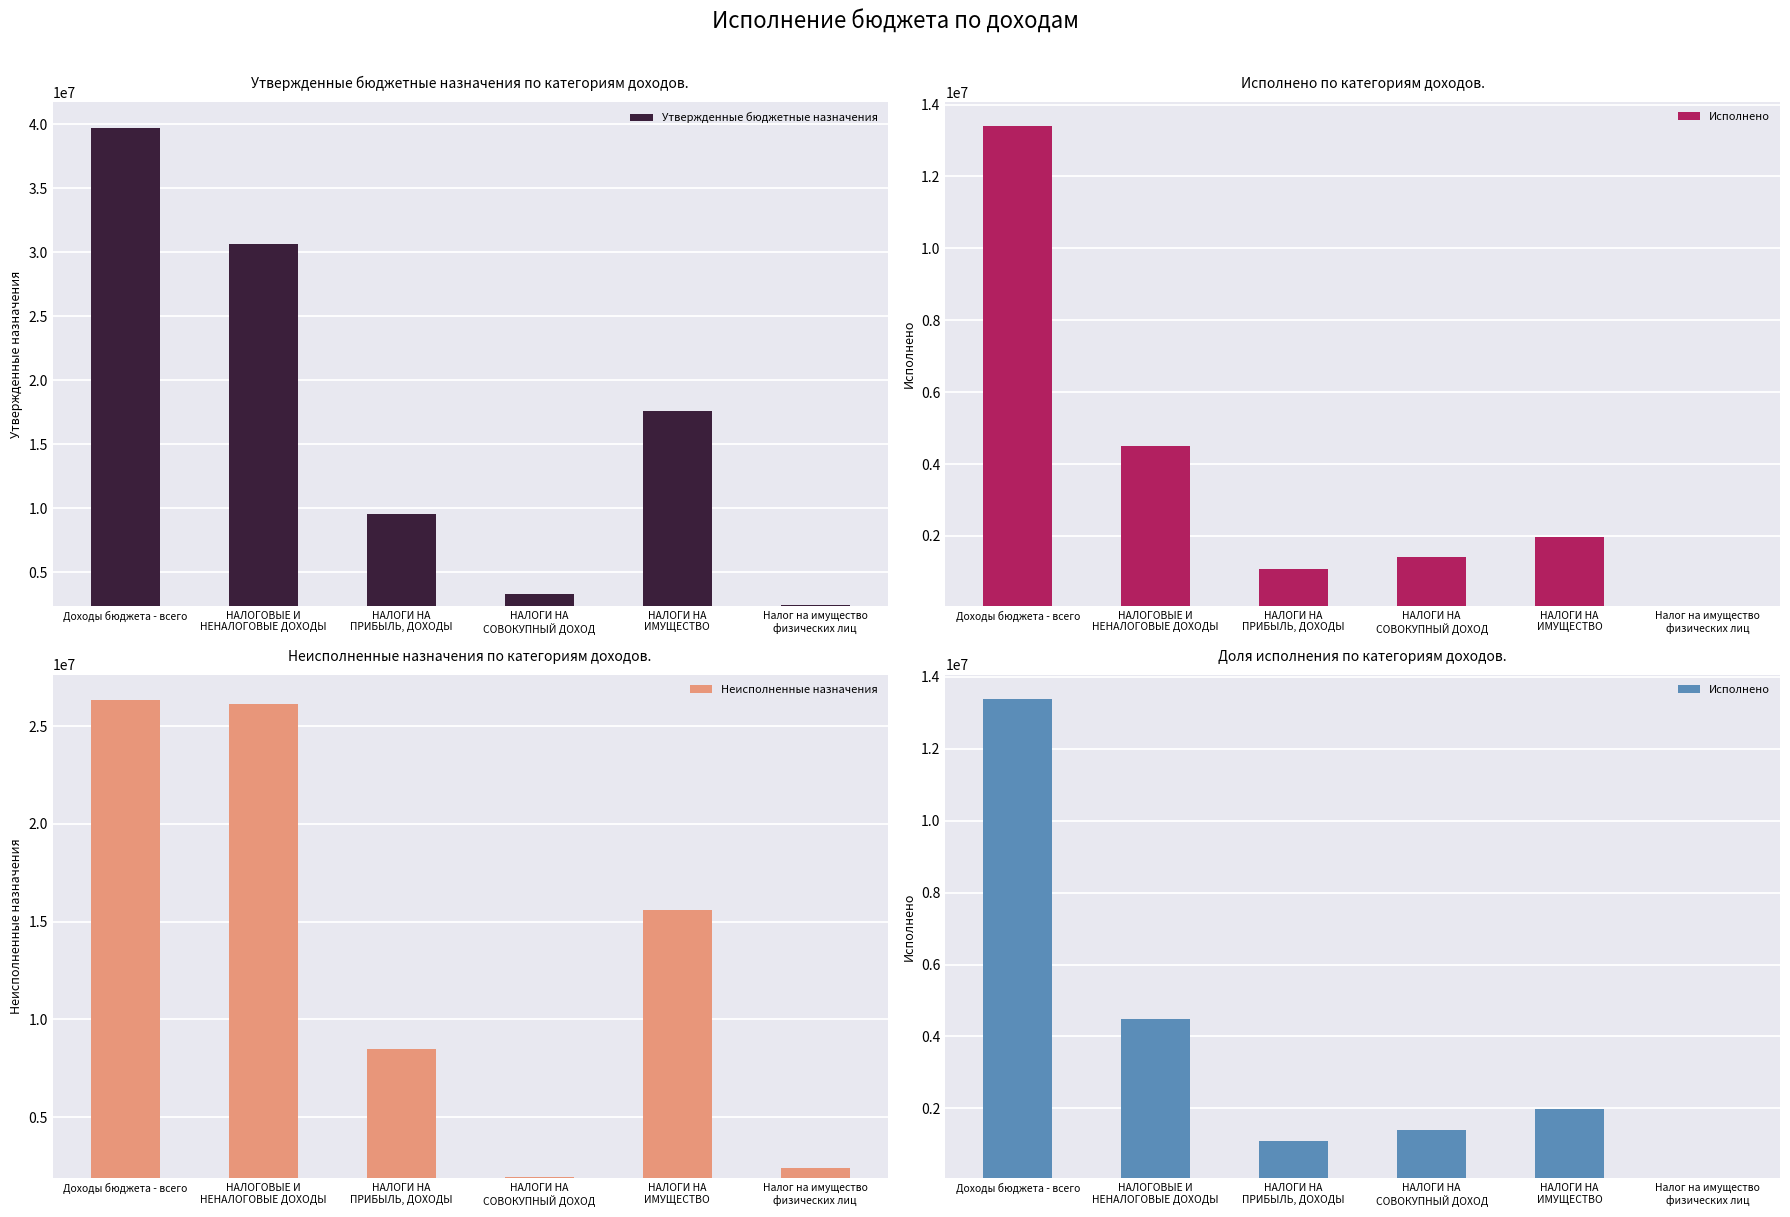

Rank the categories by Утвержденные бюджетные назначения value from lowest to highest.

Налог на имущество
физических лиц, НАЛОГИ НА
СОВОКУПНЫЙ ДОХОД, НАЛОГИ НА
ПРИБЫЛЬ, ДОХОДЫ, НАЛОГИ НА
ИМУЩЕСТВО, НАЛОГОВЫЕ И
НЕНАЛОГОВЫЕ ДОХОДЫ, Доходы бюджета - всего